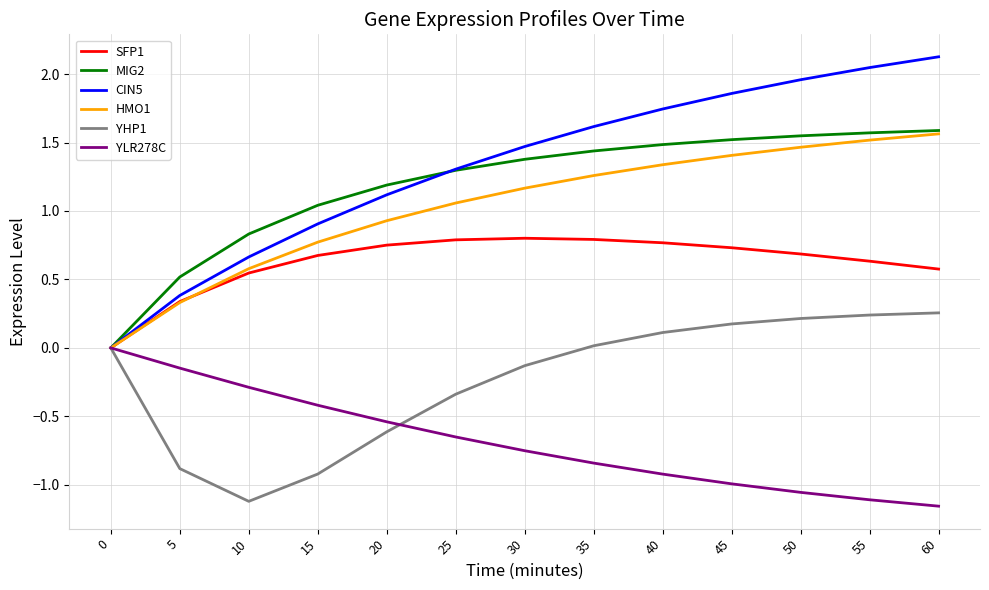

Count the number of categories in the chart.

13